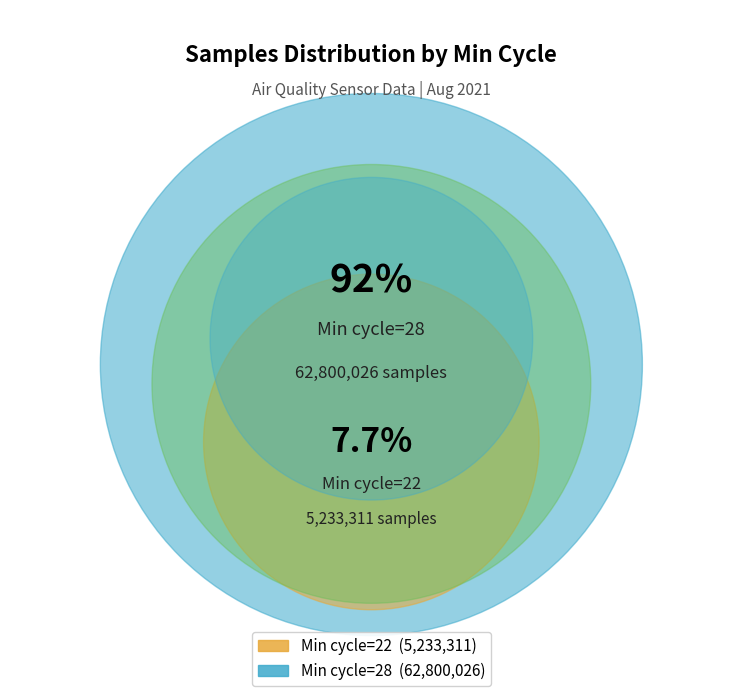

Which category has the biggest portion of the pie?

28